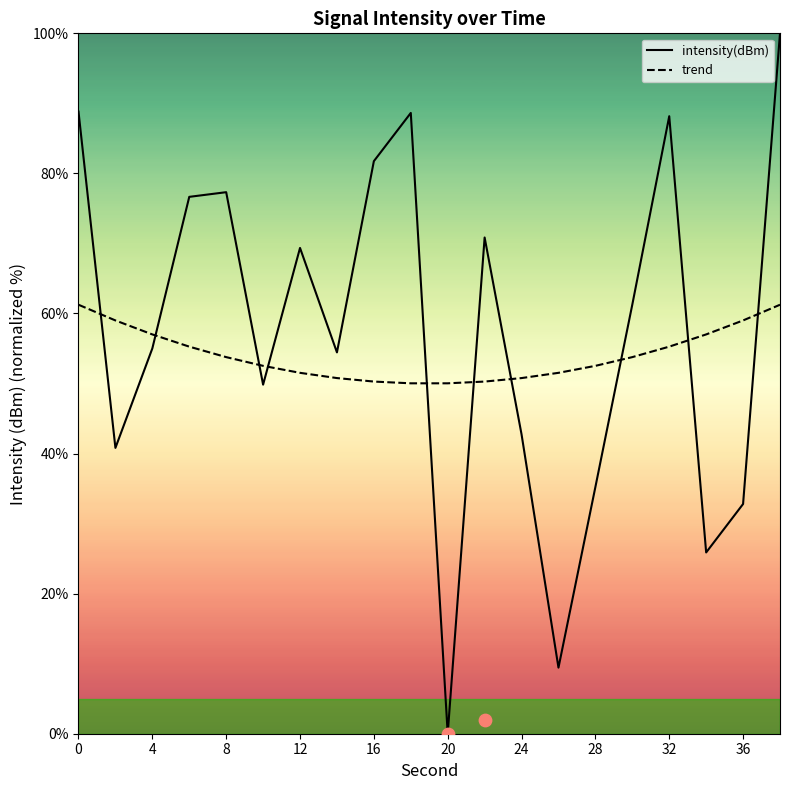

Which series reaches the maximum Y coordinate?

intensity(dBm)